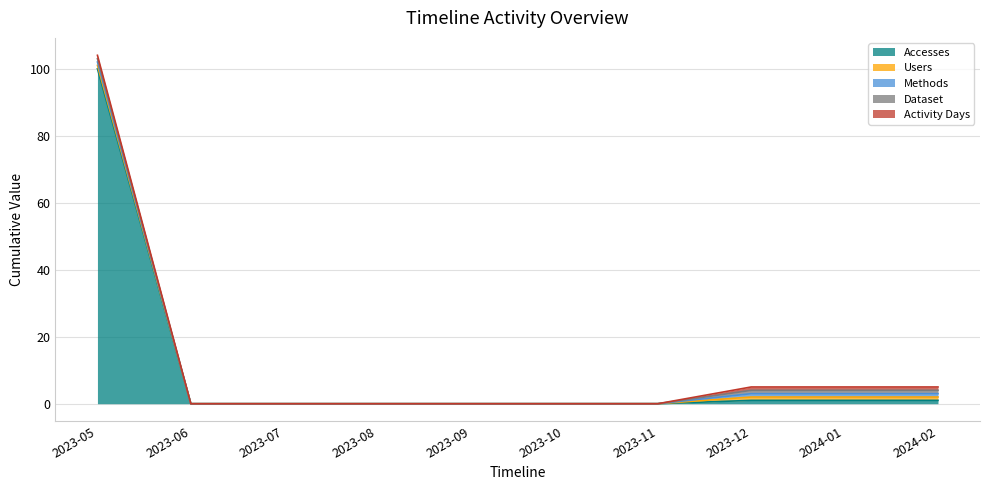

What are all the series names shown in the legend?

Accesses, Users, Methods, Dataset, Activity Days